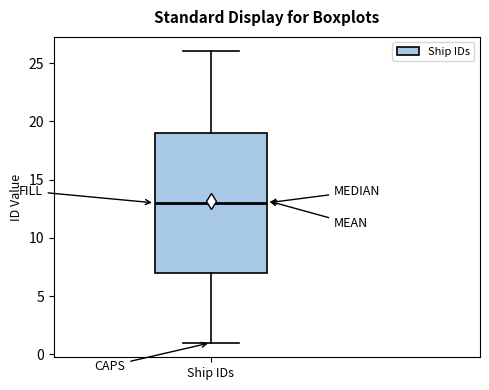

Where does the lower whisker of the box for Ship IDs end on the y-axis? The values are not printed on the chart, so give them approximately, as read against the axis.

1